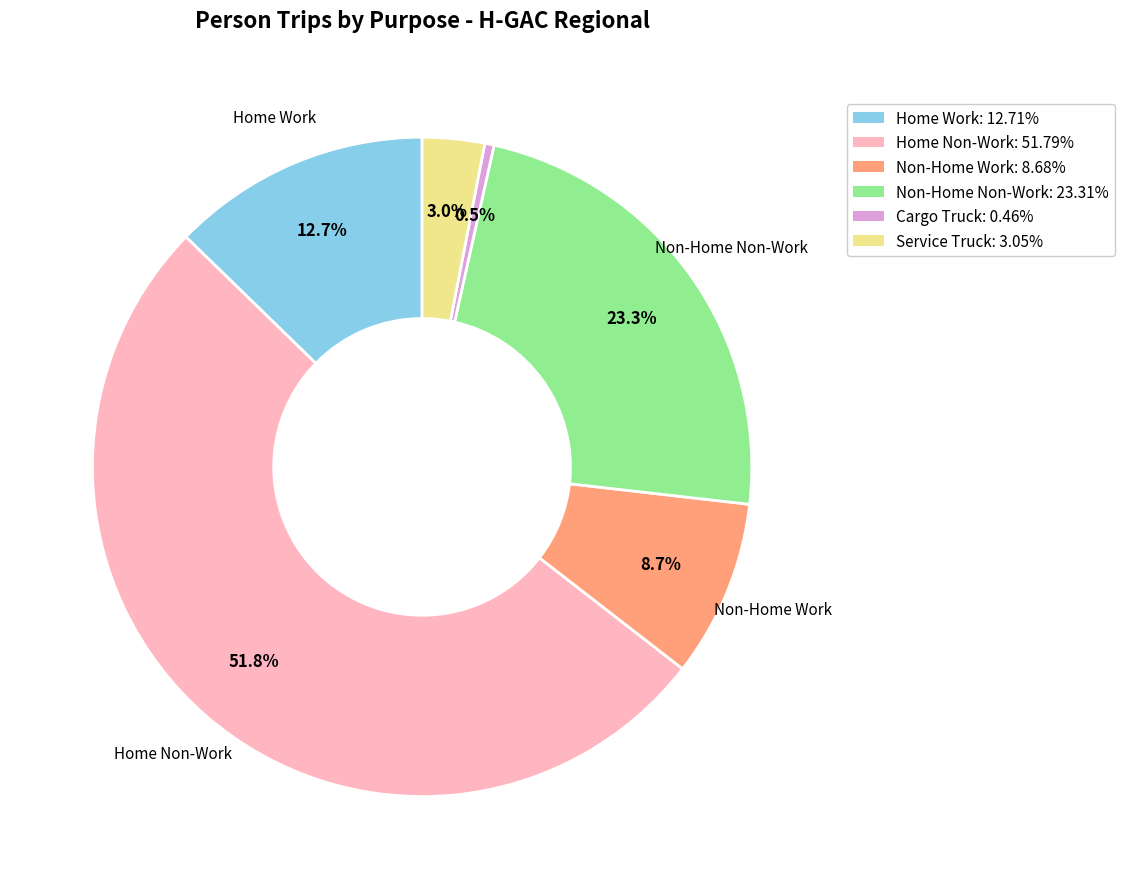

To the nearest percent, what is the difference between the Cargo Truck and Home Non-Work slice percentages?

51%